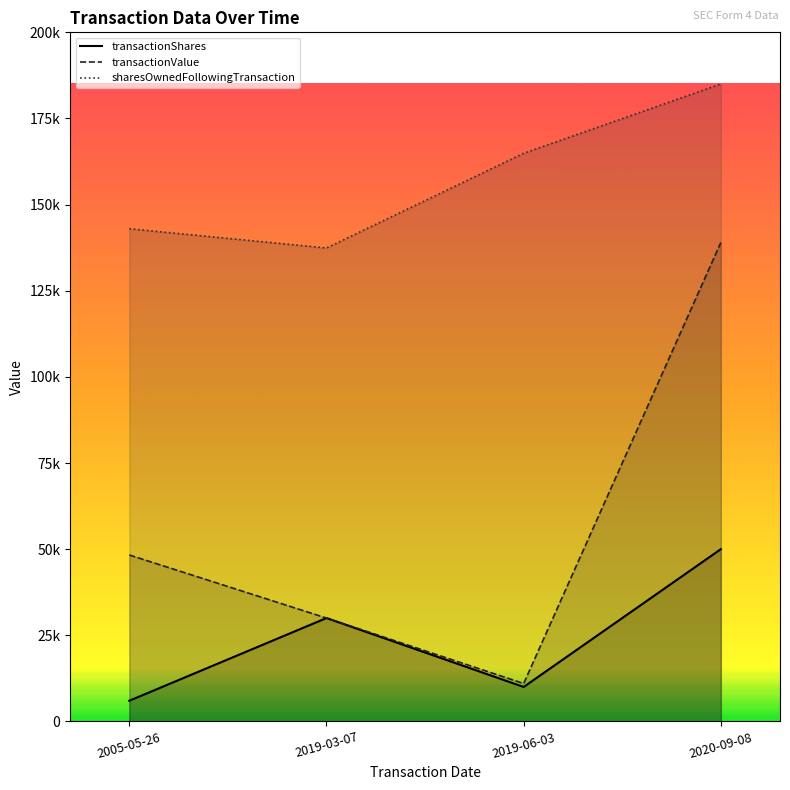

What is the maximum value shown in the chart?

185018